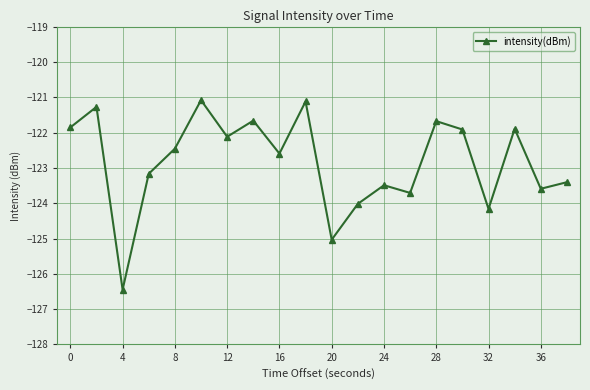

What is the smallest value displayed?

-126.4